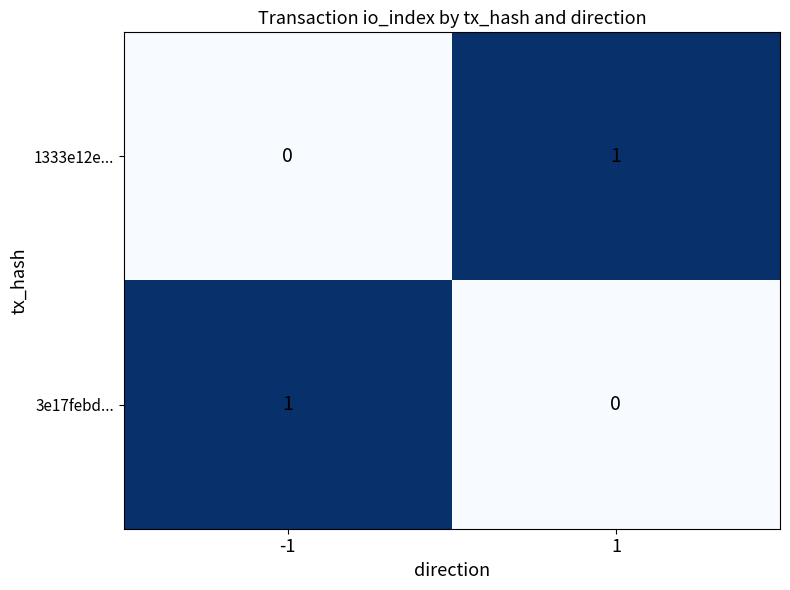

List the labels in order of 1333e12e... value, largest first.

1, -1